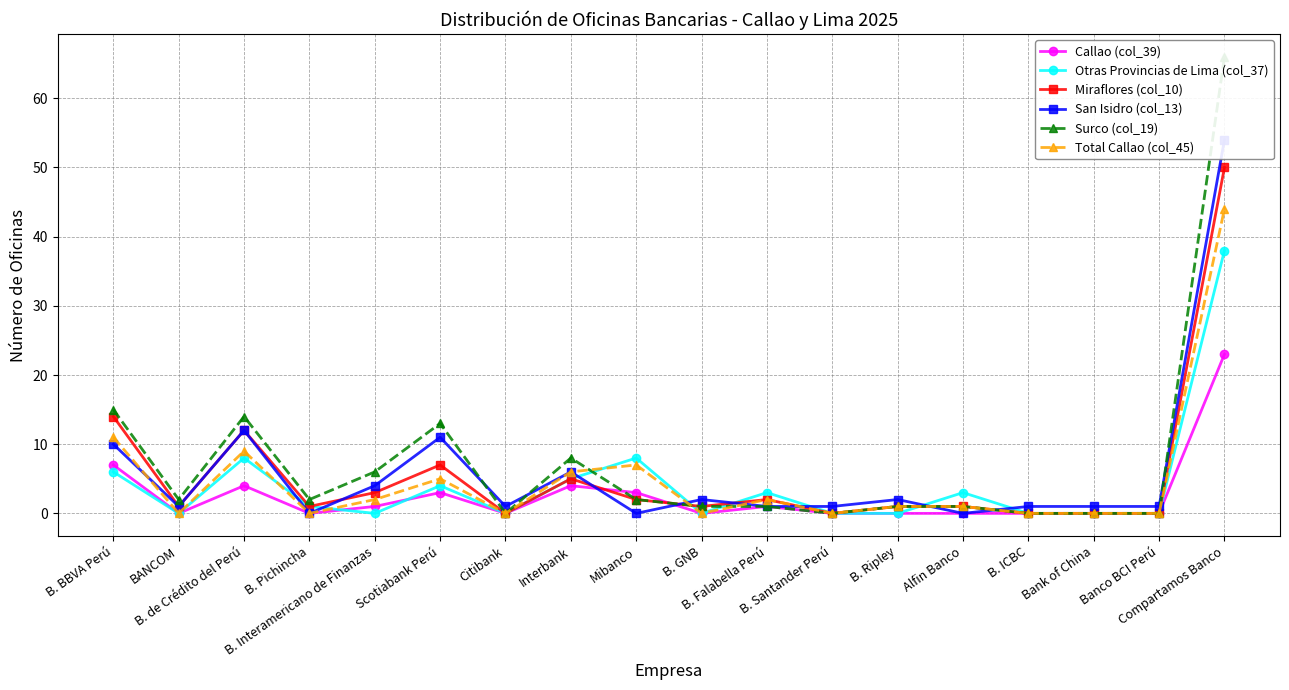

Rank the series by their maximum value, from lowest to highest.

Callao (col_39), Otras Provincias de Lima (col_37), Total Callao (col_45), Miraflores (col_10), San Isidro (col_13), Surco (col_19)